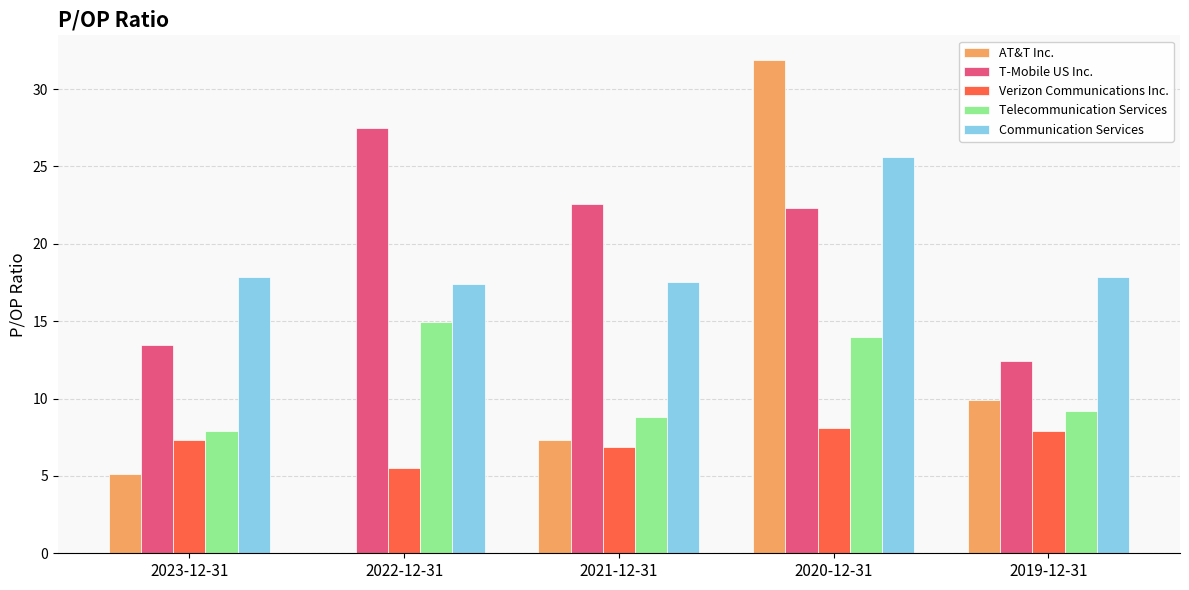

Reading right to left, extract all data points from this chart.

AT&T Inc.: 9.9	31.9	7.3	0.0	5.1
T-Mobile US Inc.: 12.4	22.3	22.6	27.5	13.5
Verizon Communications Inc.: 7.9	8.1	6.9	5.5	7.3
Telecommunication Services: 9.2	14.0	8.8	15.0	7.9
Communication Services: 17.9	25.6	17.6	17.4	17.9